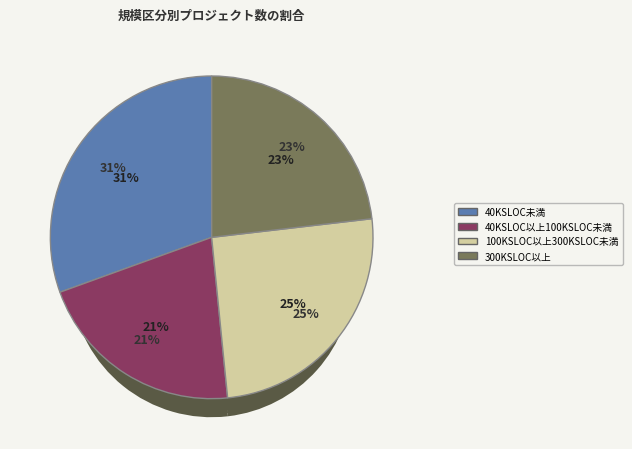

What percentage is the 100KSLOC以上300KSLOC未満 slice, to the nearest percent?

25%